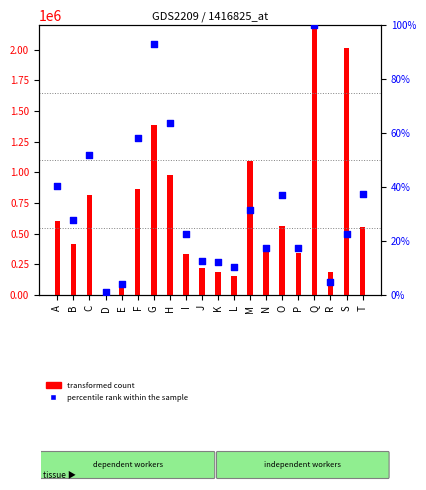

Which series has the largest total across all categories?

transformed count